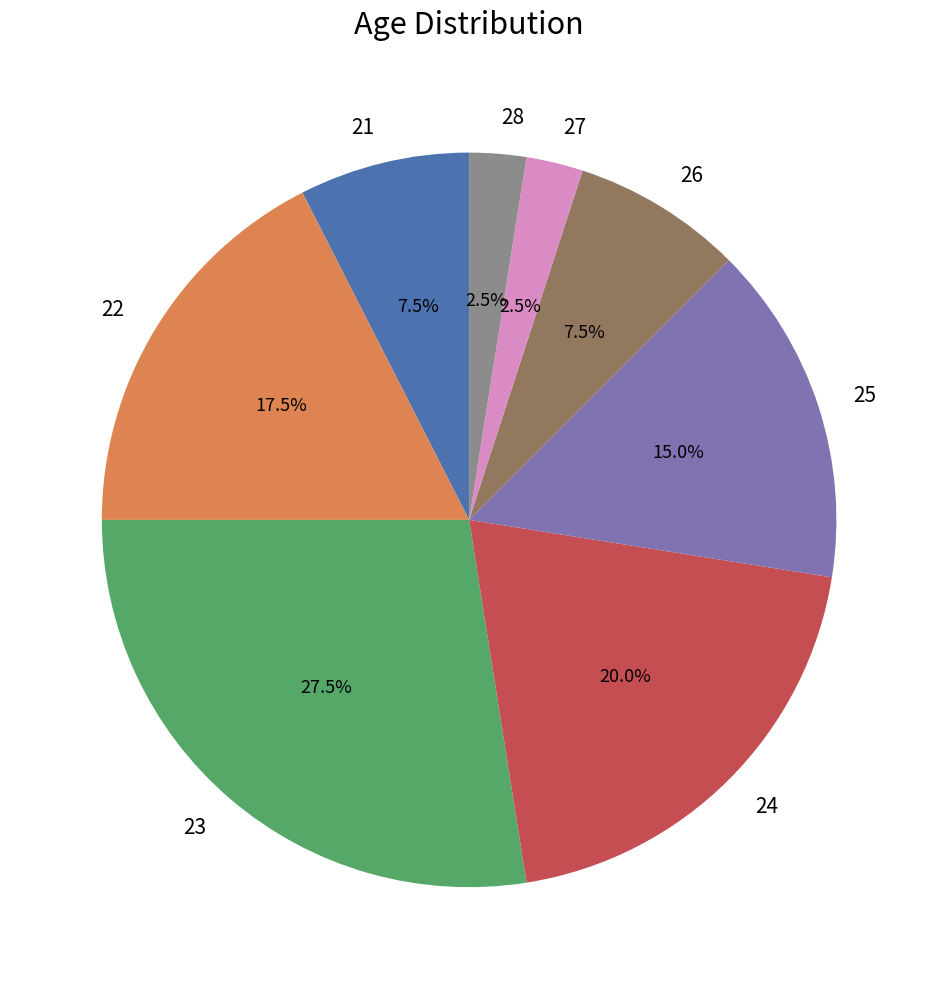

To the nearest percent, what is the difference between the largest and smallest slice percentages?

25%